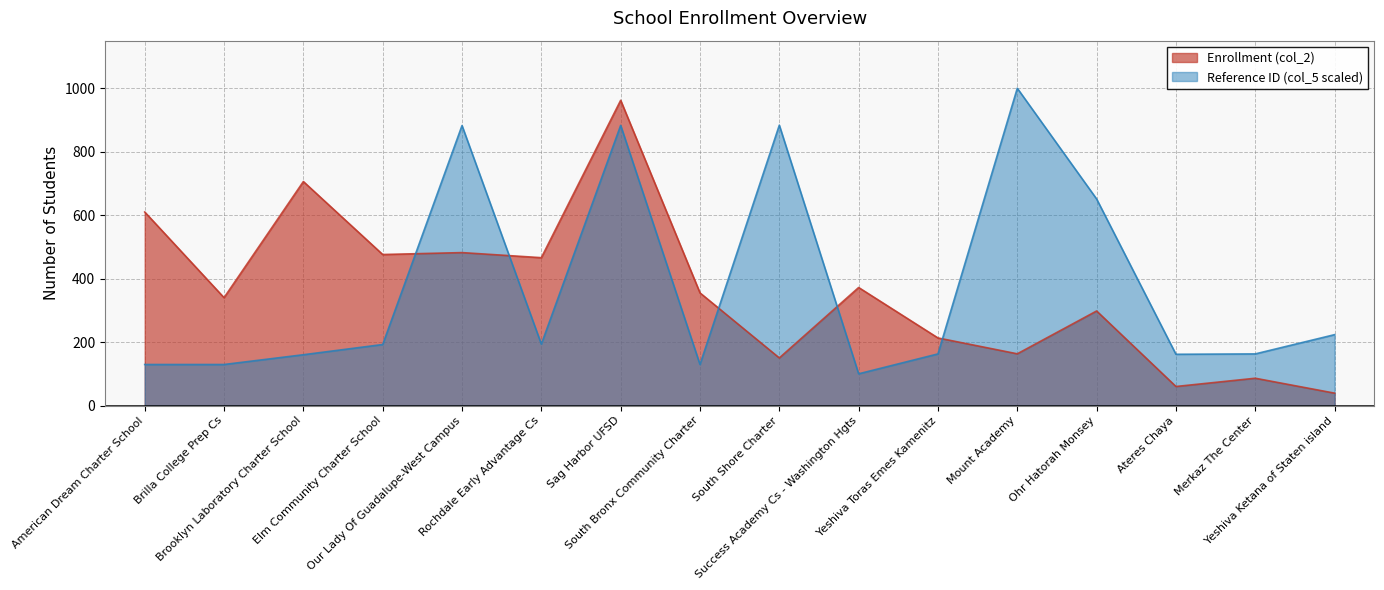

Rank the series at South Shore Charter from highest to lowest value.

Reference ID (col_5 scaled), Enrollment (col_2)